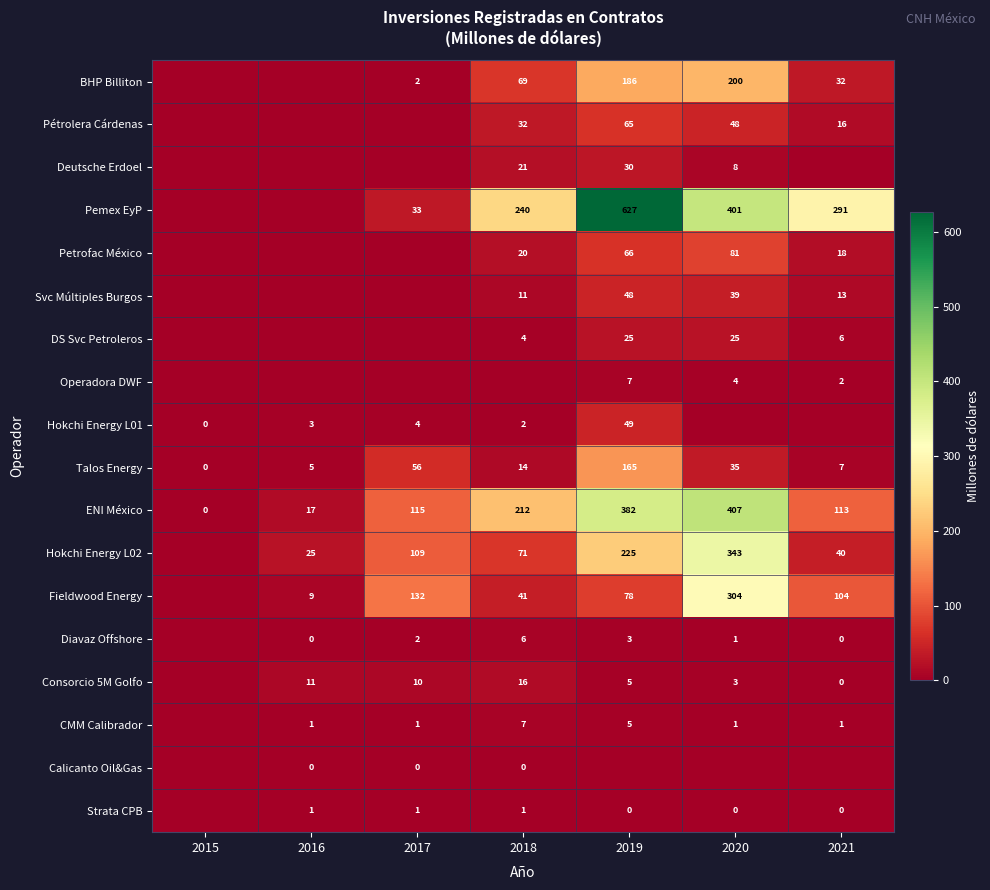

Where does the Talos Energy series first go above 14?

2017